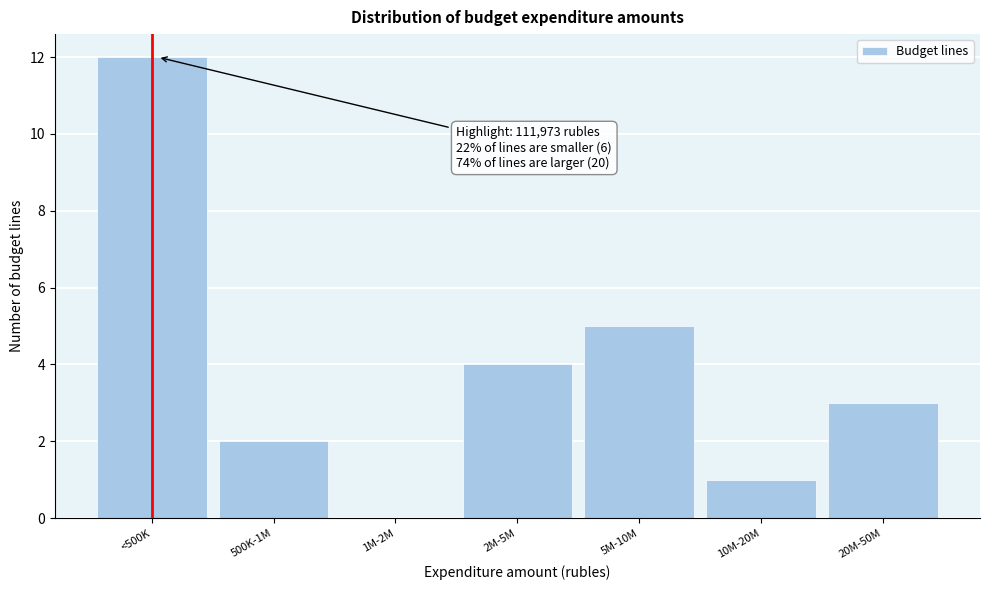

Reading left to right, what are all the values shown in this chart?

<500K=12	500K-1M=2	1M-2M=0	2M-5M=4	5M-10M=5	10M-20M=1	20M-50M=3